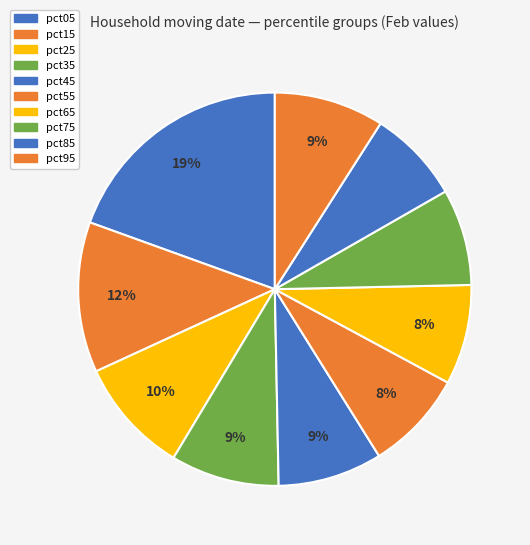

How many segments does this pie chart have?

10